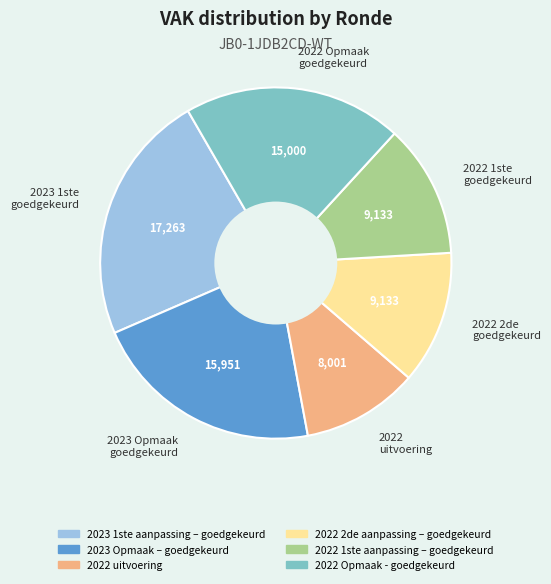

Which has a higher value, 2022 2de goedgekeurd or 2022 uitvoering?

2022 2de goedgekeurd